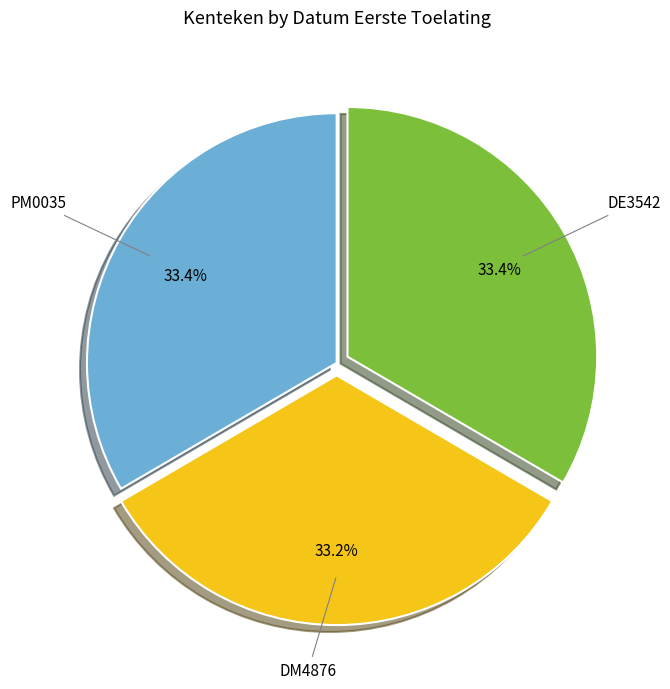

Is there a majority slice in this chart?

No